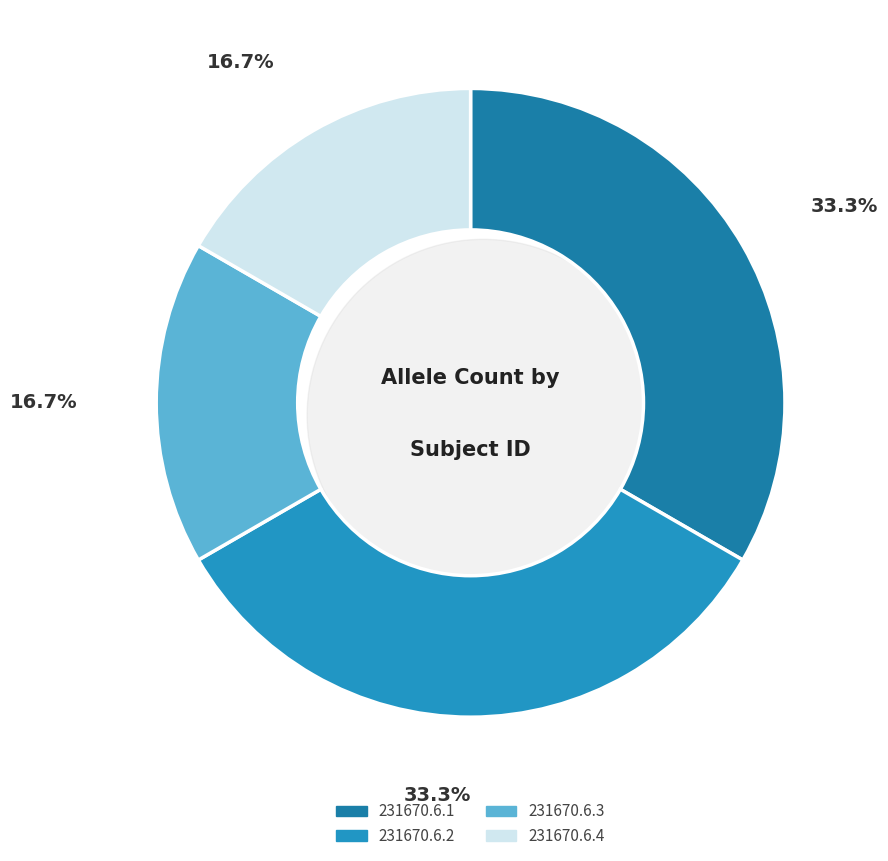

What percentage is NOT represented by 231670.6.3?

83.3%